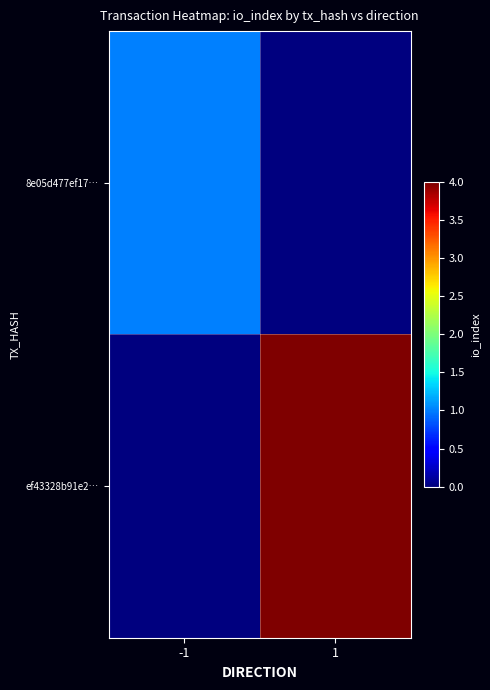

Which has a higher value, -1 or 1?

-1